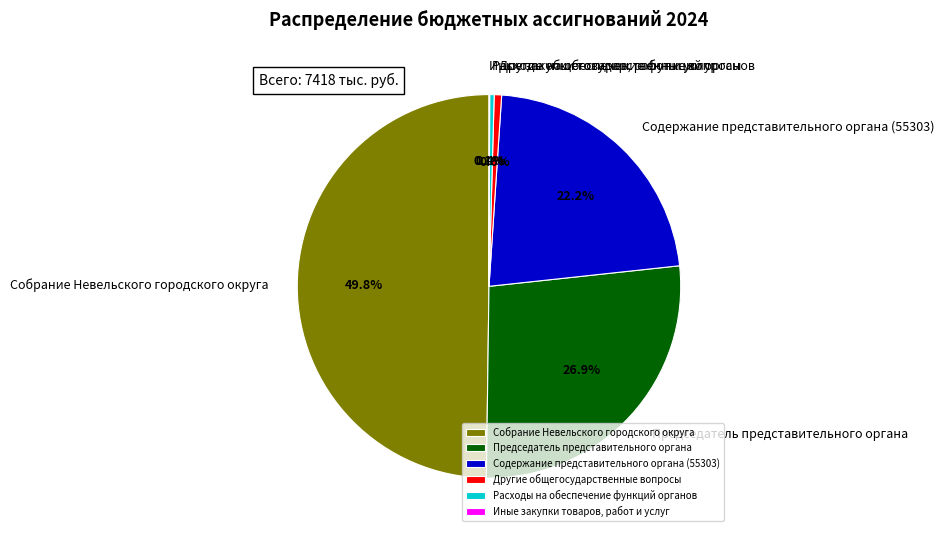

Which has a higher value, Содержание представительного органа (55303) or Другие общегосударственные вопросы?

Содержание представительного органа (55303)